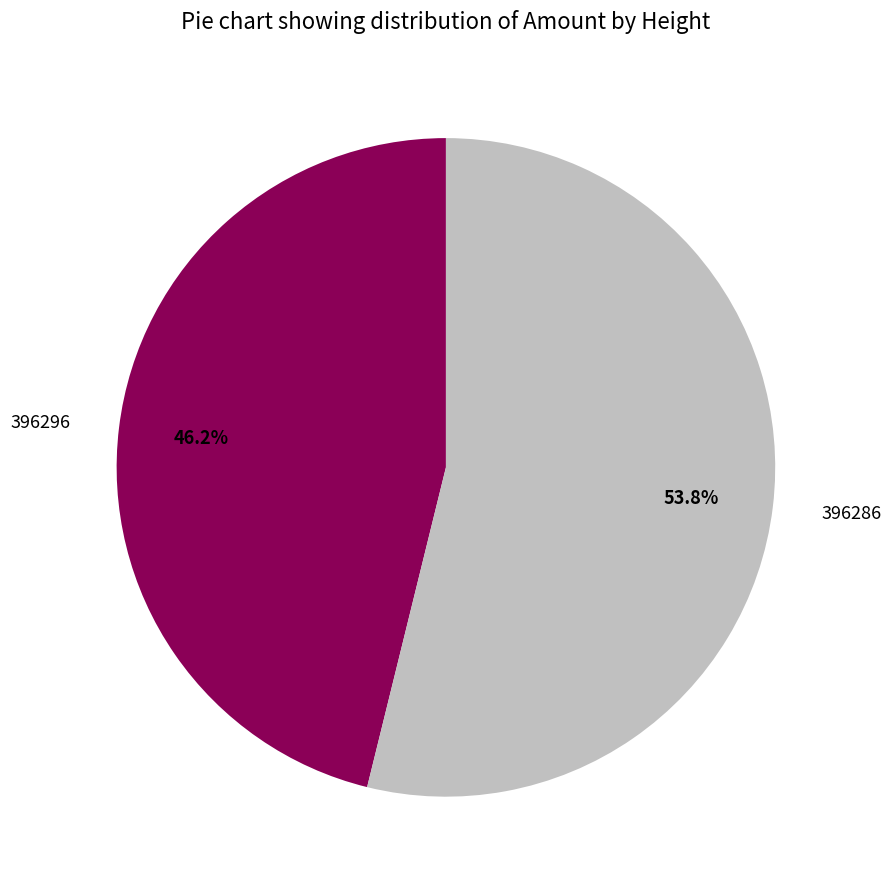

What percentage do 396296 and 396286 together represent?

100.0%